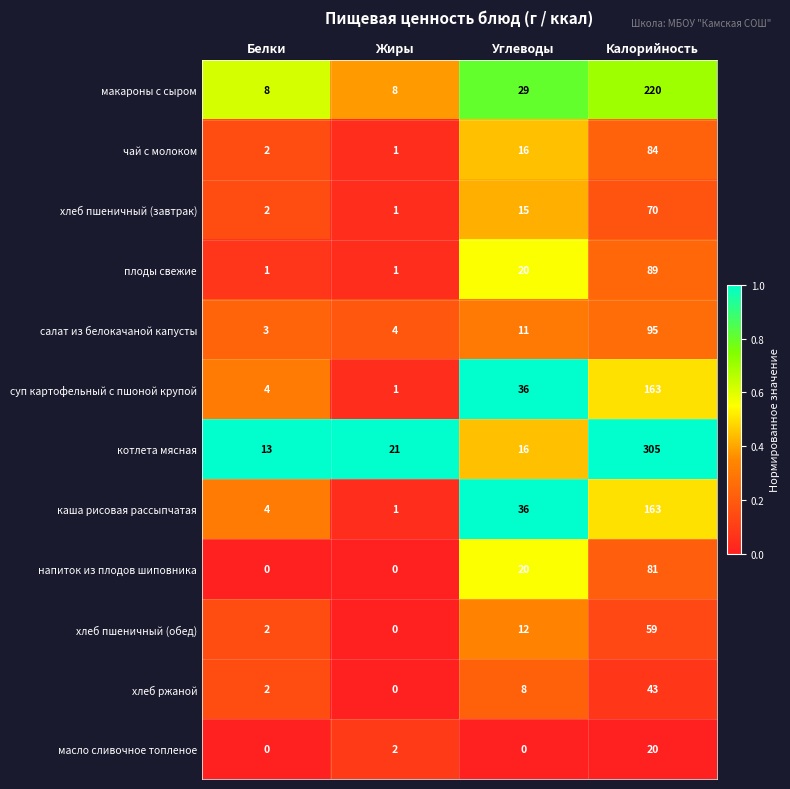

What is the sum of all салат из белокачаной капусты values?

113